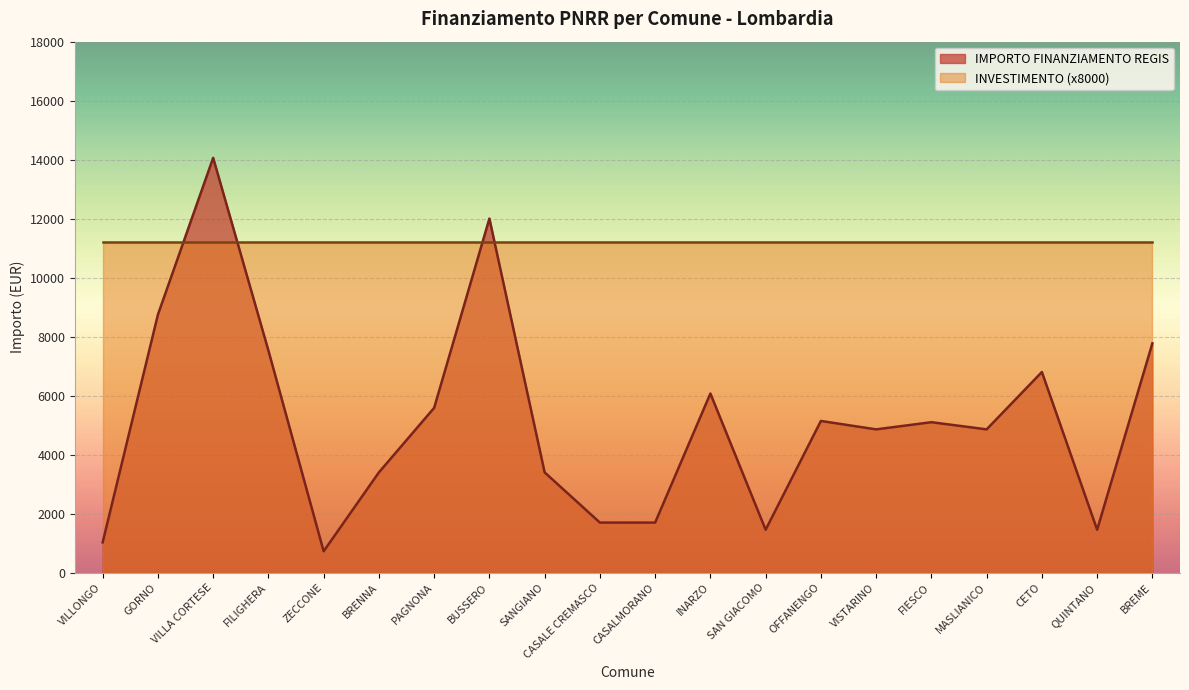

Between BUSSERO and CASALE CREMASCO, which is larger?

BUSSERO